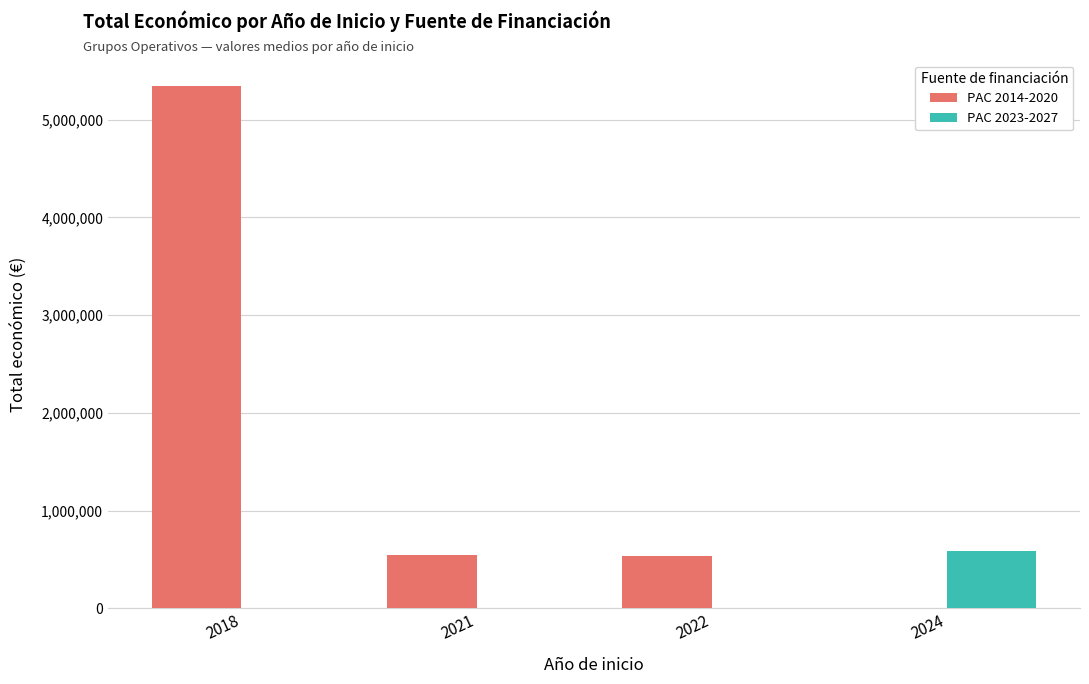

The value of PAC 2023-2027 at 2022 is 0.0. True or false?

True